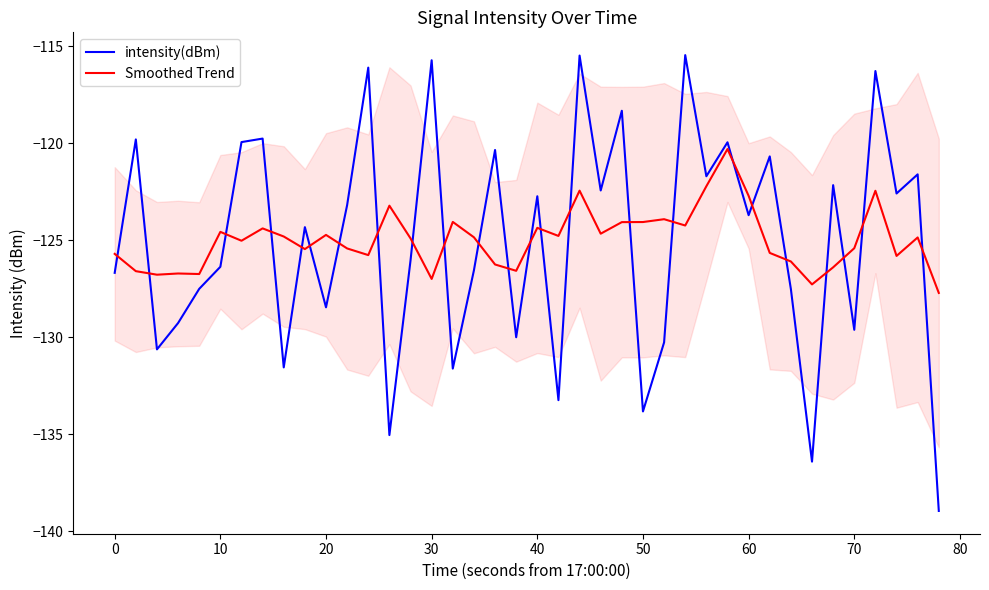

The Smoothed Trend series shows -122.7 at 60. True or false?

True